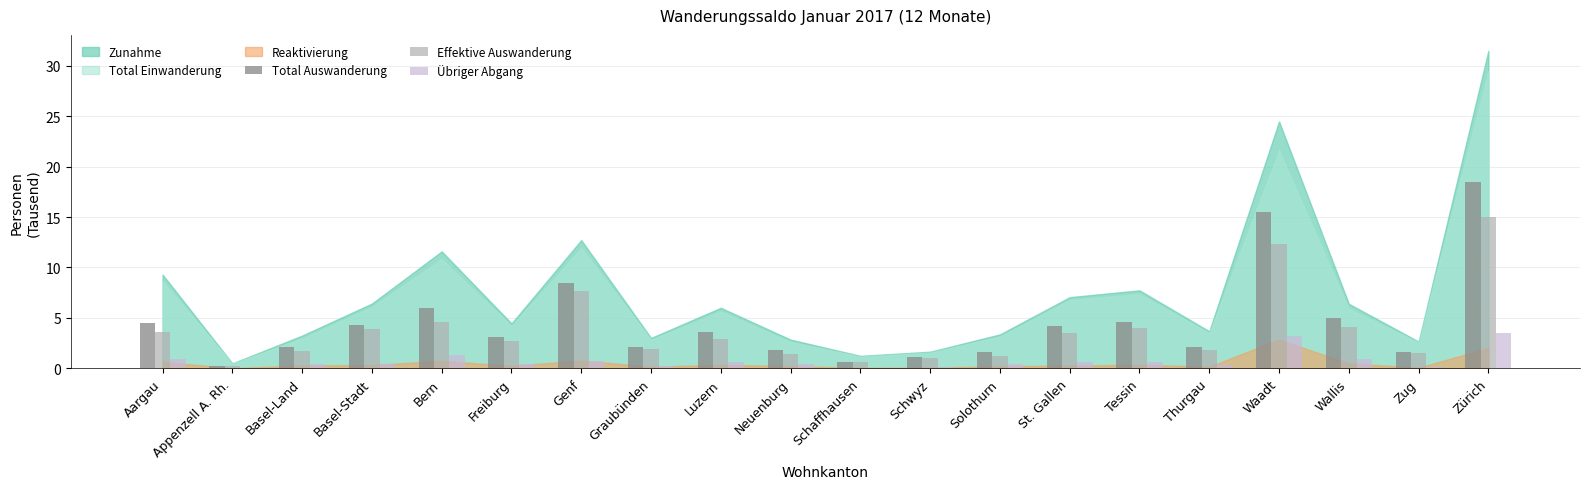

The value of Übriger Abgang at Schwyz is 0.2. True or false?

True